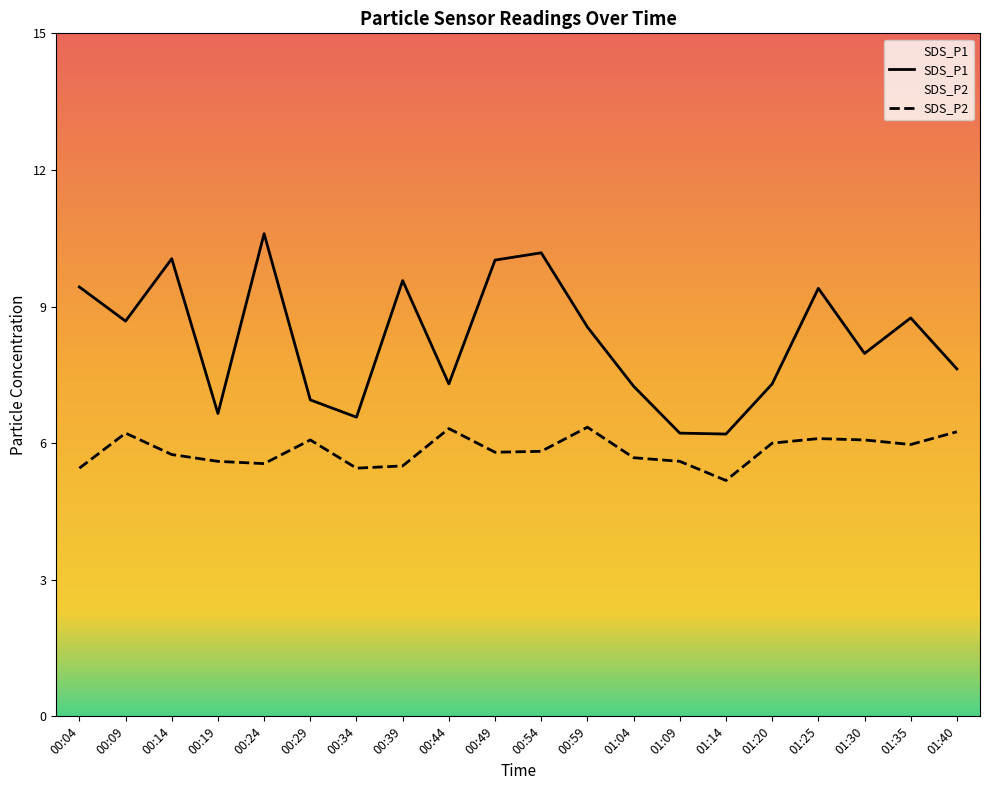

What is the minimum value shown in the chart?

5.2